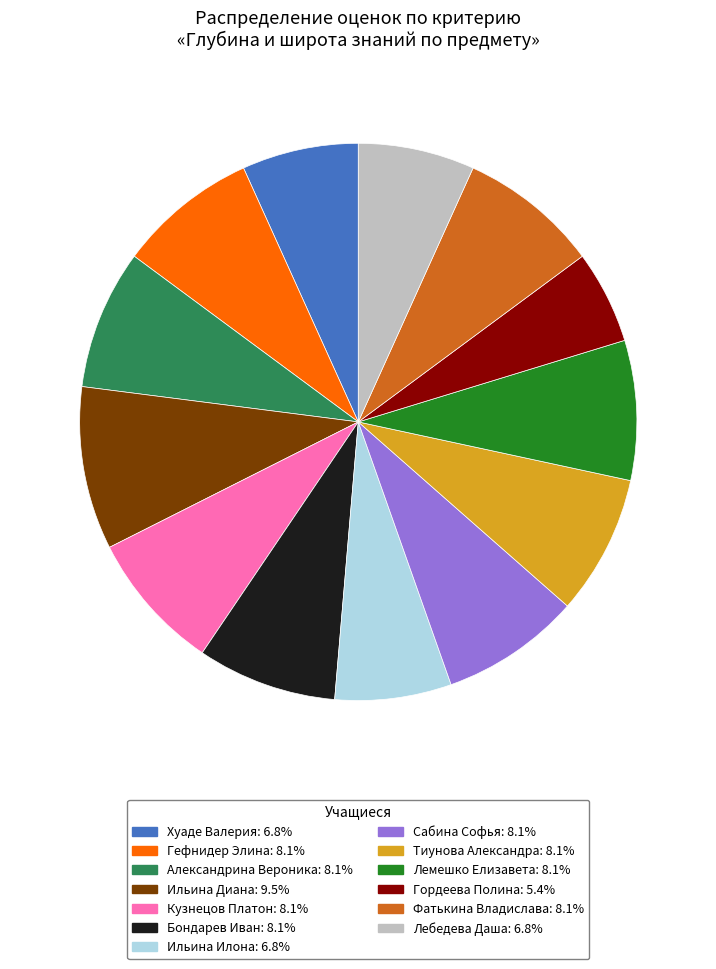

Combined, do Сабина Софья: 8.1% and Гордеева Полина: 5.4% account for over 50%?

No